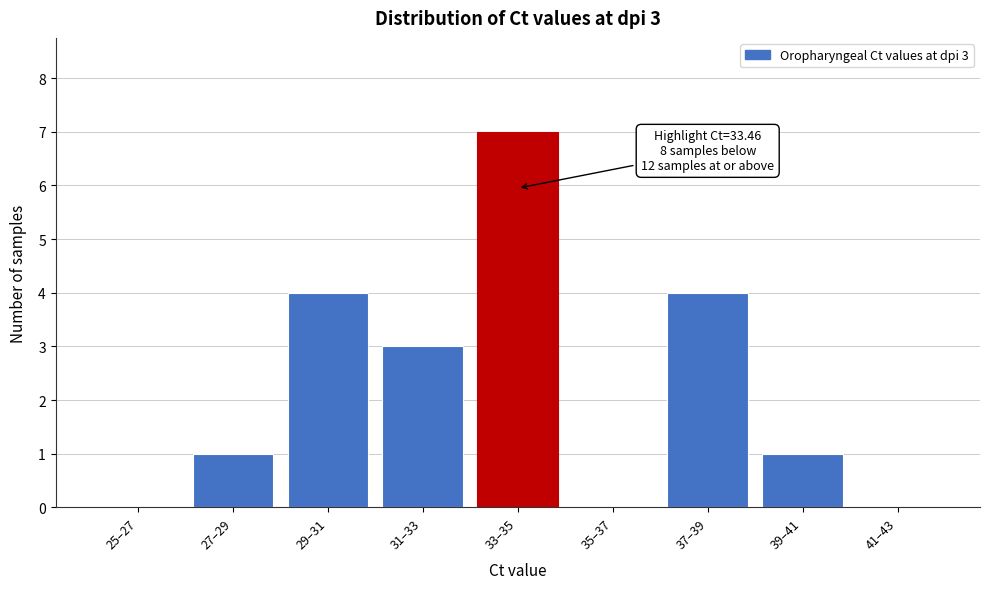

Reading right to left, transcribe all the data shown in this chart.

41–43=0	39–41=1	37–39=4	35–37=0	33–35=7	31–33=3	29–31=4	27–29=1	25–27=0